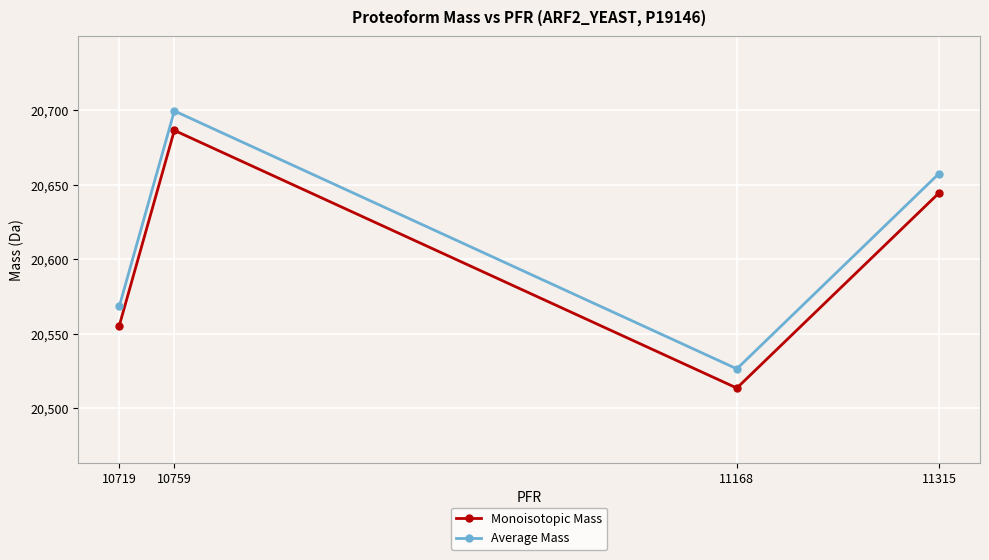

Reading right to left, extract all data points from this chart.

Monoisotopic Mass: 11315=20644.5	11168=20513.5	10759=20686.6	10719=20555.5
Average Mass: 11315=20657.6	11168=20526.4	10759=20699.6	10719=20568.5